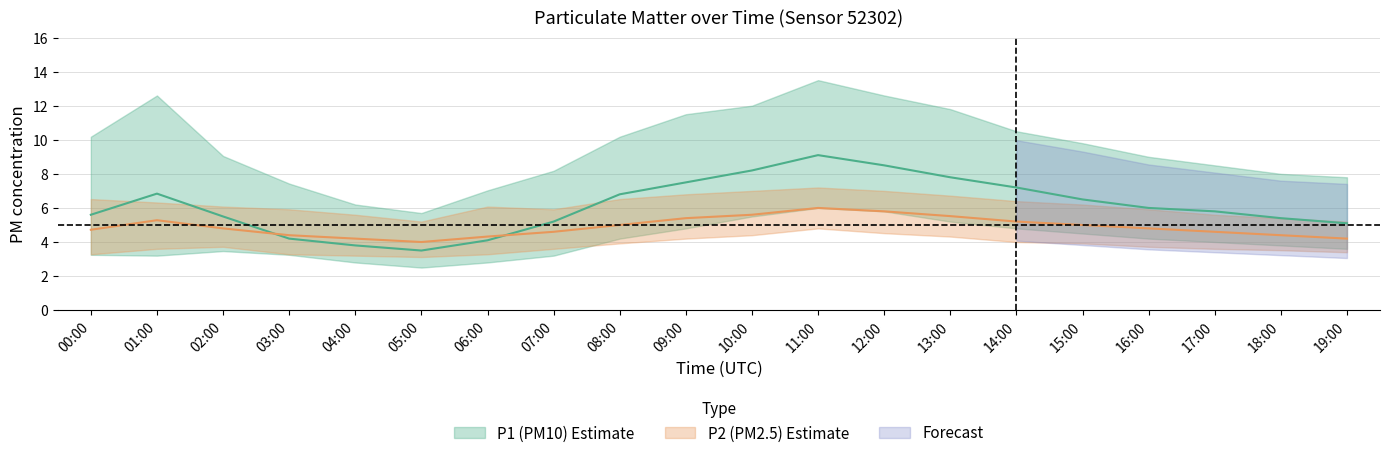

What is the label of the 1st point from the right?

19:00